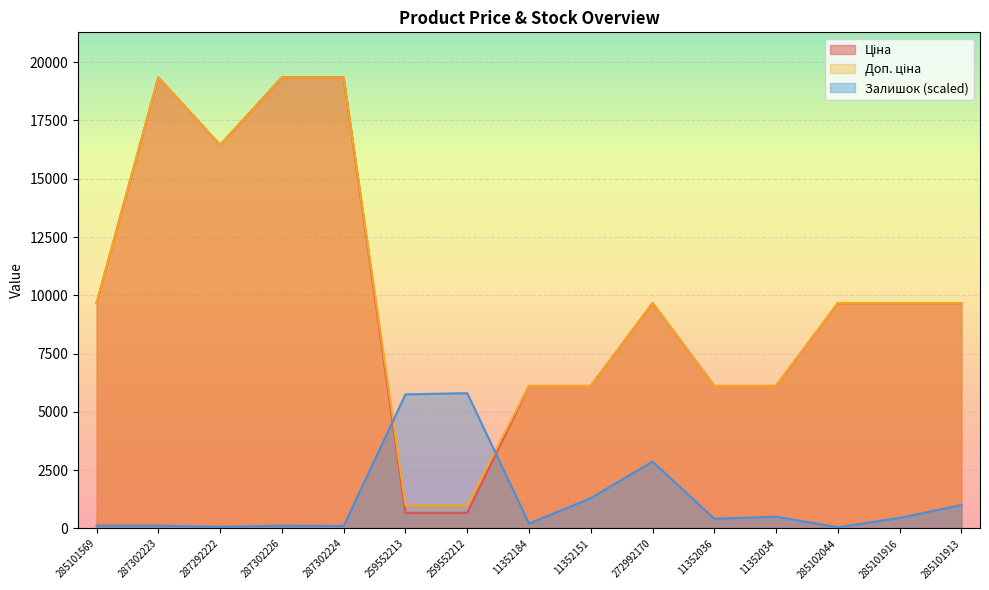

What is the sum of the Залишок values at 259552213 and 11352036?

6167.8